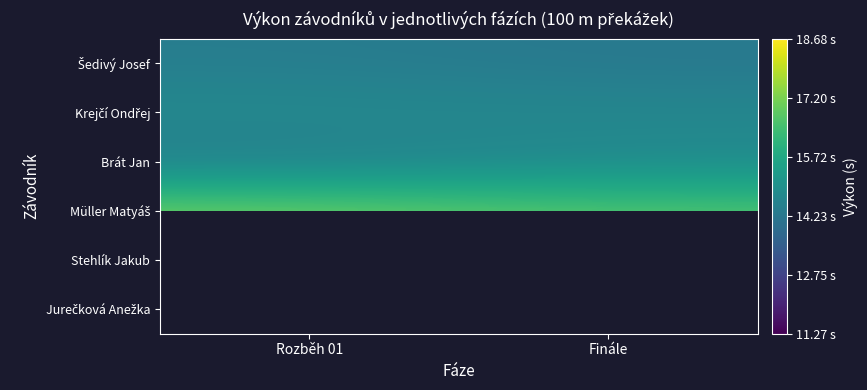

What is the smallest value displayed?

14.3